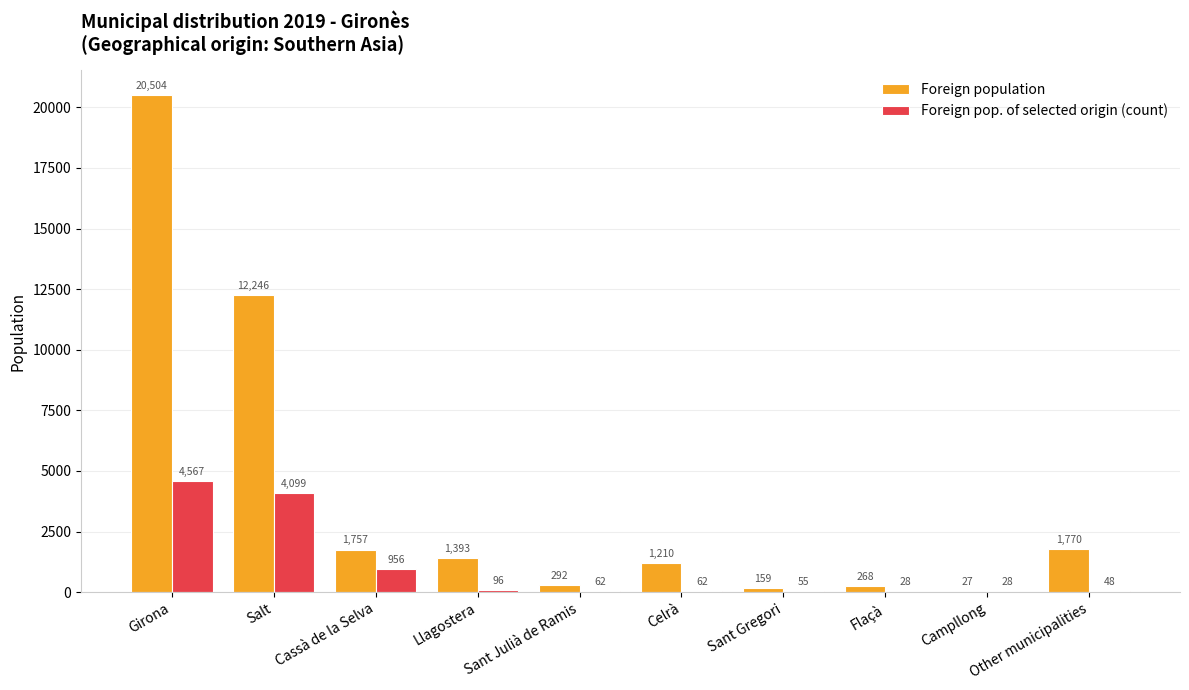

How many groups of bars are there?

10